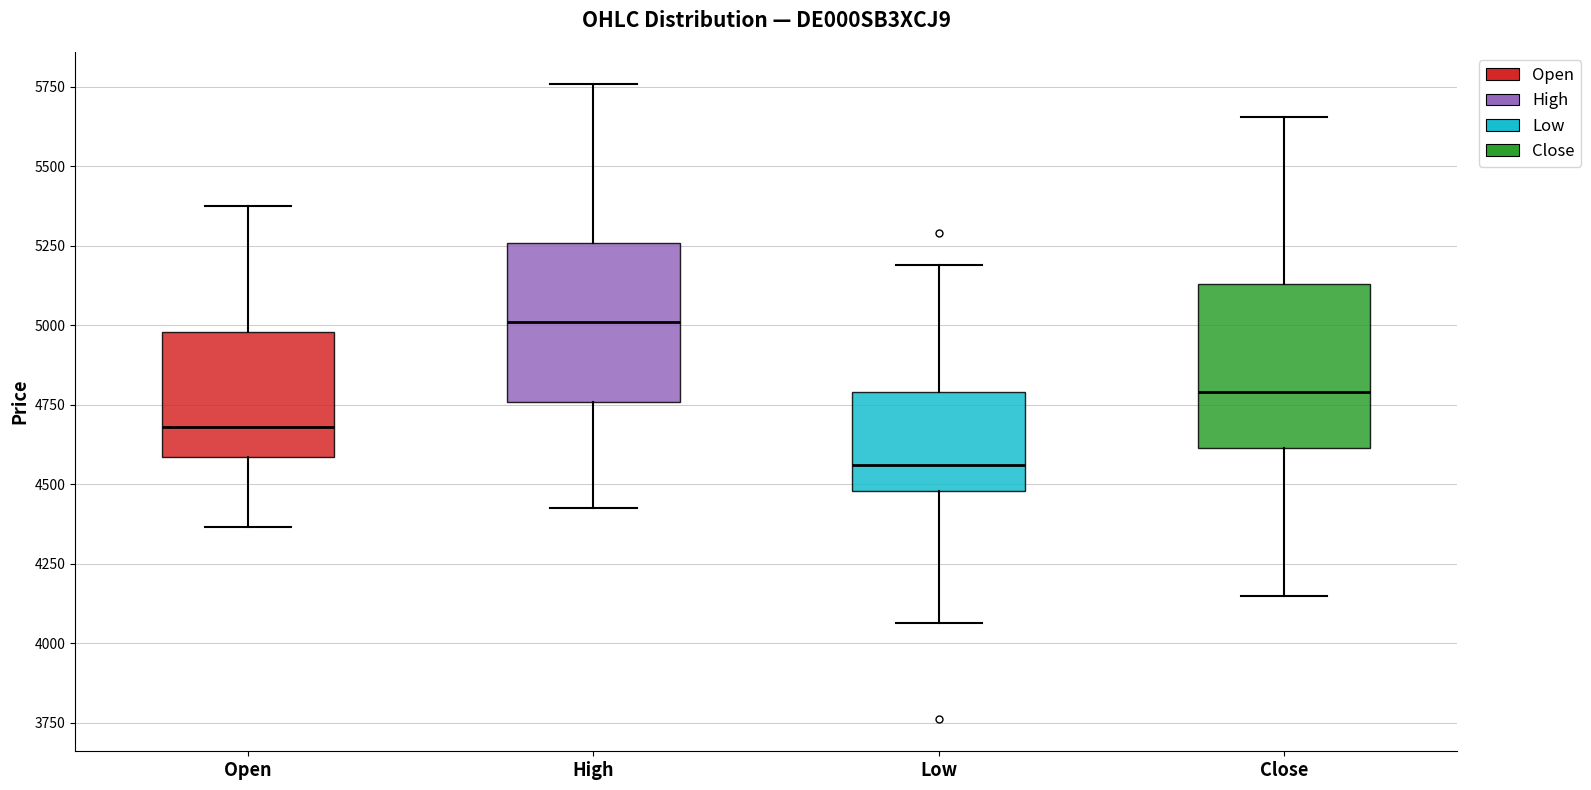

Reading left to right, transcribe this box plot: for each box, give where its median line is, the range the box spans, and where its two whiskers end, as read against the y-axis. The values are not printed on the chart, so give them approximately, as read against the axis.

Open: median 4700, box 4600 to 5000, whiskers 4350 to 5400
High: median 5000, box 4750 to 5250, whiskers 4450 to 5750
Low: median 4550, box 4500 to 4800, whiskers 4050 to 5200
Close: median 4800, box 4600 to 5150, whiskers 4150 to 5650